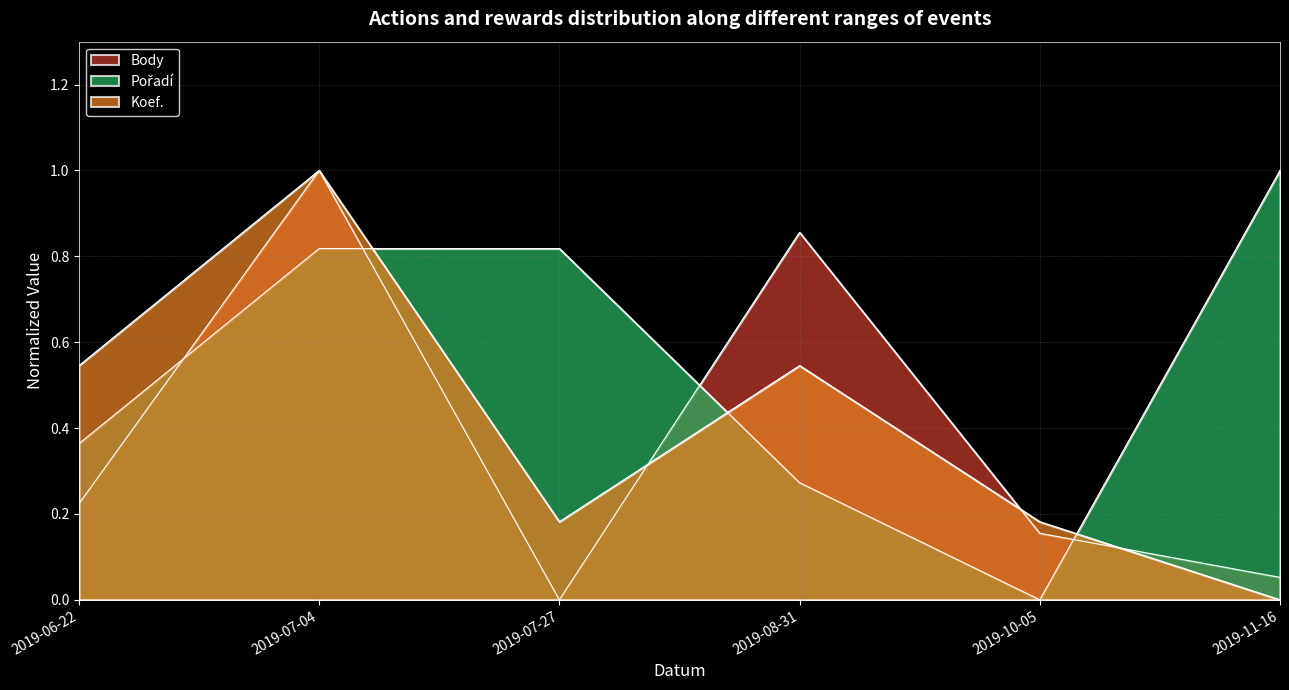

List the series in order of their peak value, lowest first.

Pořadí, Koef., Body